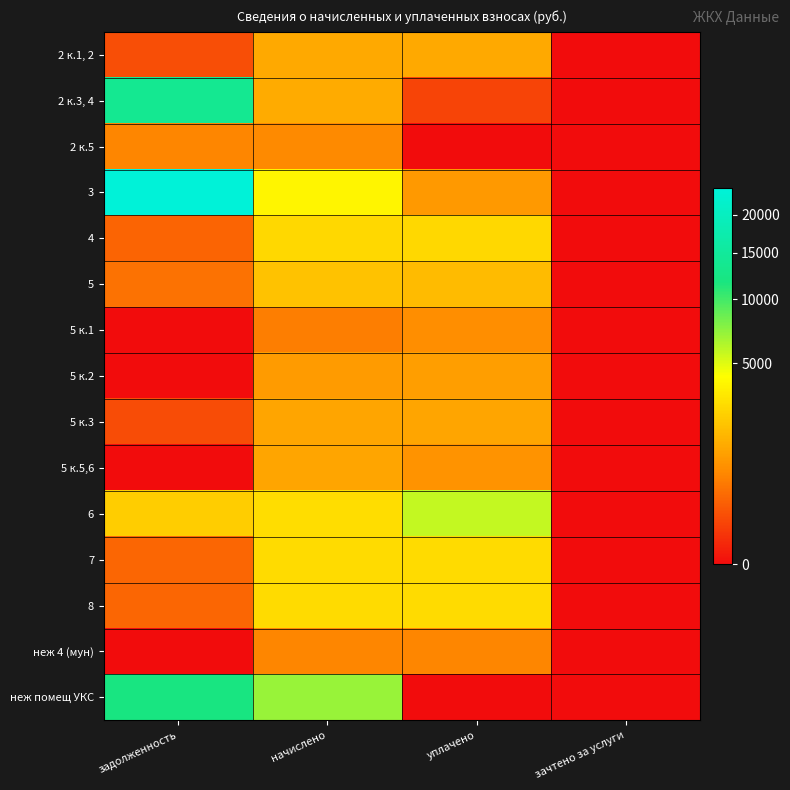

Count the number of categories in the chart.

4